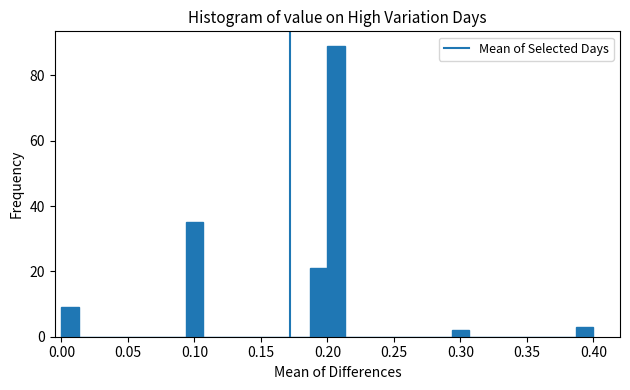

Around what value on the x-axis is the tallest bar? Give the approximate position of its centre, as read against the axis.

0.205